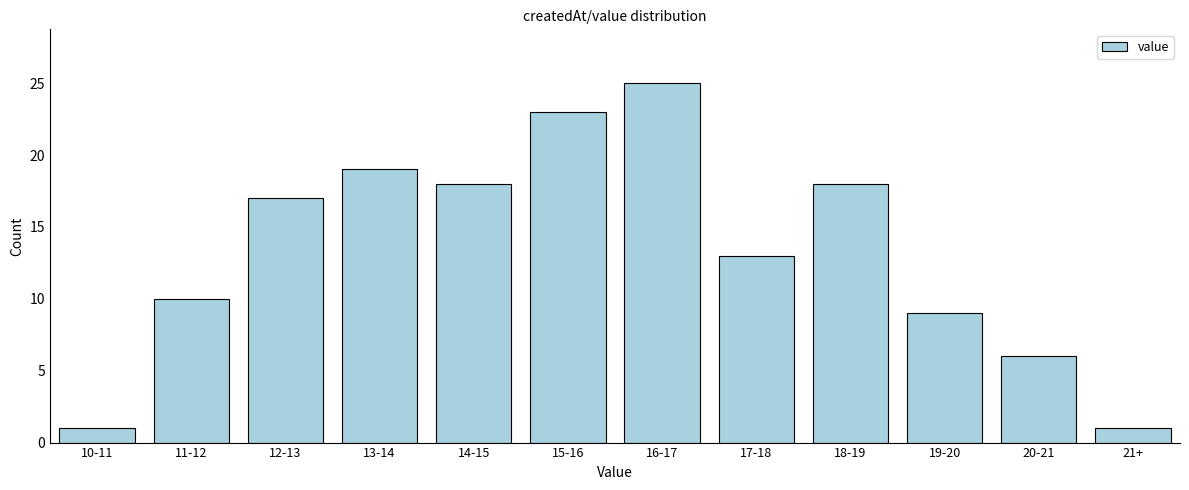

Reading left to right, extract all data points from this chart.

1	10	17	19	18	23	25	13	18	9	6	1